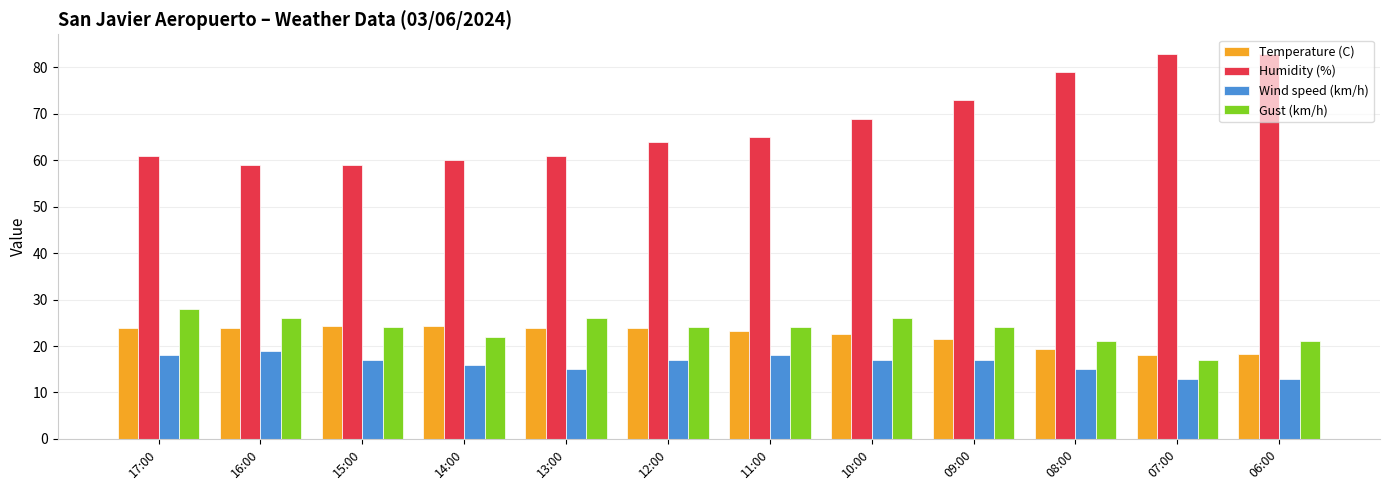

What is the label of the 9th bar from the left?

09:00